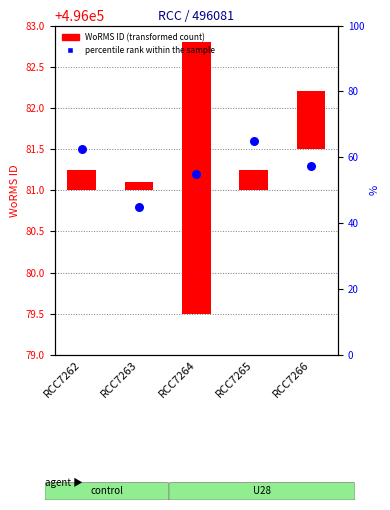

Approximately how many times larger is the value at RCC7264 compared to RCC7262?

1.0